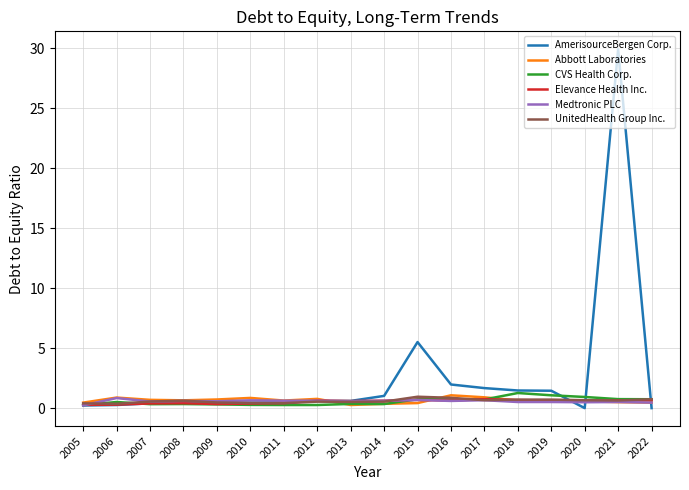

What are all the series names shown in the legend?

AmerisourceBergen Corp., Abbott Laboratories, CVS Health Corp., Elevance Health Inc., Medtronic PLC, UnitedHealth Group Inc.